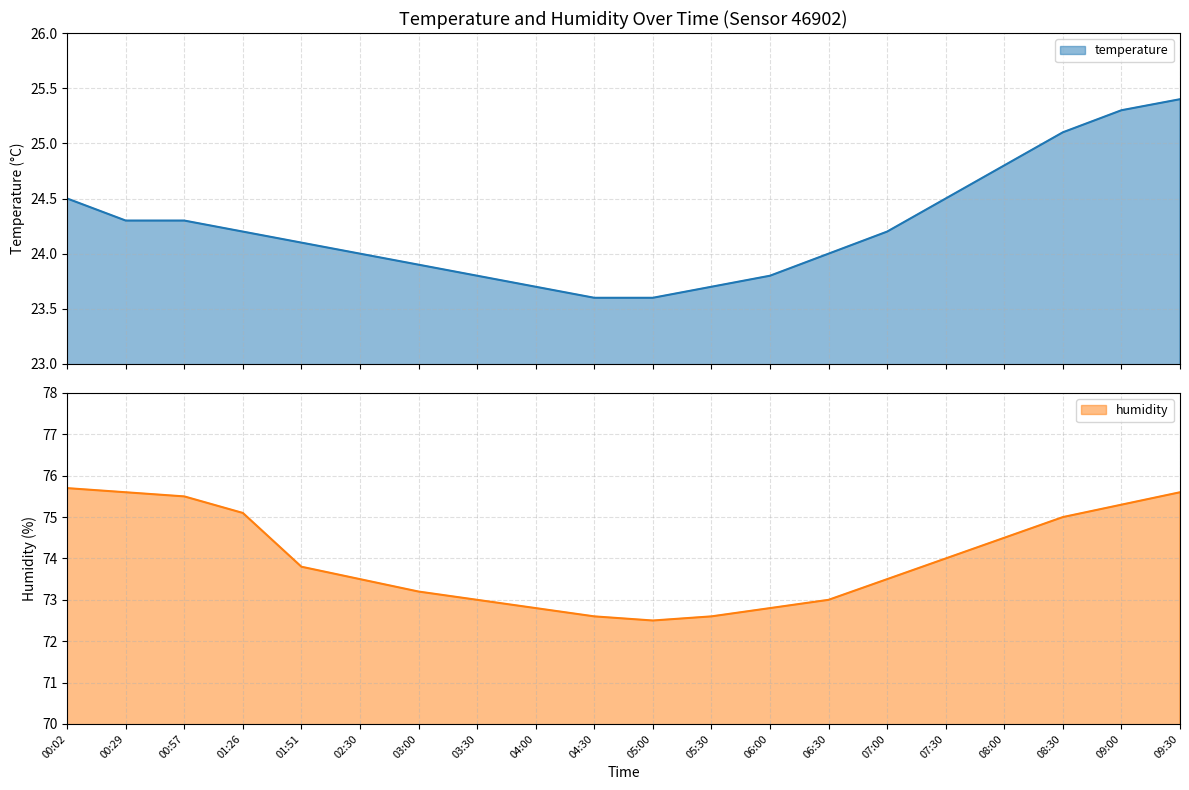

At how many categories does at least one series exceed 42?

20